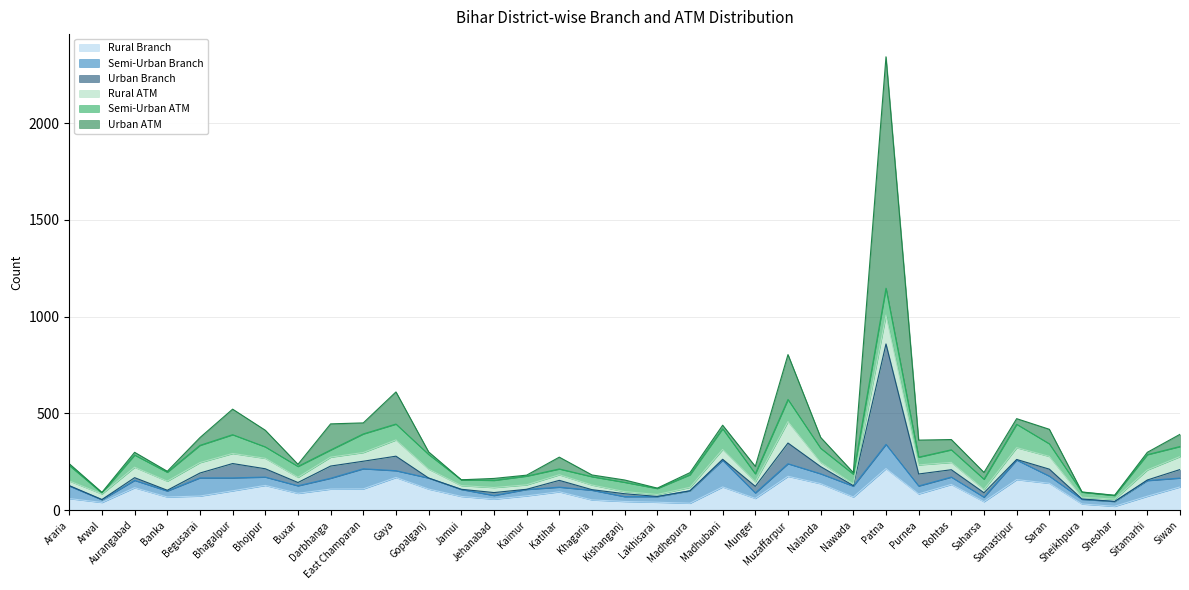

Reading left to right, extract all data points from this chart.

Rural Branch: Araria=60	Arwal=40	Aurangabad=116	Banka=68	Begusarai=73	Bhagalpur=100	Bhojpur=128	Buxar=87	Darbhanga=109	East Champaran=110	Gaya=169	Gopalganj=109	Jamui=71	Jehanabad=57	Kaimur=74	Katihar=95	Khagaria=53	Kishanganj=45	Lakhisarai=41	Madhepura=36	Madhubani=120	Munger=61	Muzaffarpur=175	Nalanda=137	Nawada=68	Patna=215	Purnea=84	Rohtas=133	Saharsa=44	Samastipur=158	Saran=139	Sheikhpura=32	Sheohar=20	Sitamarhi=72	Siwan=120
Semi-Urban Branch: Araria=65	Arwal=14	Aurangabad=38	Banka=31	Begusarai=94	Bhagalpur=67	Bhojpur=43	Buxar=39	Darbhanga=56	East Champaran=104	Gaya=35	Gopalganj=57	Jamui=36	Jehanabad=19	Kaimur=33	Katihar=24	Khagaria=50	Kishanganj=25	Lakhisarai=29	Madhepura=64	Madhubani=138	Munger=28	Muzaffarpur=65	Nalanda=51	Nawada=56	Patna=125	Purnea=41	Rohtas=38	Saharsa=23	Samastipur=101	Saran=37	Sheikhpura=24	Sheohar=25	Sitamarhi=81	Siwan=46
Urban Branch: Araria=2	Arwal=1	Aurangabad=14	Banka=4	Begusarai=25	Bhagalpur=74	Bhojpur=43	Buxar=17	Darbhanga=63	East Champaran=39	Gaya=75	Gopalganj=0	Jamui=1	Jehanabad=15	Kaimur=1	Katihar=35	Khagaria=3	Kishanganj=15	Lakhisarai=1	Madhepura=0	Madhubani=5	Munger=34	Muzaffarpur=107	Nalanda=37	Nawada=3	Patna=519	Purnea=62	Rohtas=38	Saharsa=23	Samastipur=3	Saran=36	Sheikhpura=2	Sheohar=0	Sitamarhi=3	Siwan=44
Rural ATM: Araria=24	Arwal=29	Aurangabad=54	Banka=47	Begusarai=54	Bhagalpur=52	Bhojpur=54	Buxar=27	Darbhanga=46	East Champaran=45	Gaya=84	Gopalganj=46	Jamui=19	Jehanabad=26	Kaimur=23	Katihar=29	Khagaria=24	Kishanganj=11	Lakhisarai=10	Madhepura=18	Madhubani=51	Munger=24	Muzaffarpur=111	Nalanda=22	Nawada=8	Patna=149	Purnea=47	Rohtas=38	Saharsa=17	Samastipur=61	Saran=66	Sheikhpura=9	Sheohar=12	Sitamarhi=52	Siwan=67
Semi-Urban ATM: Araria=80	Arwal=5	Aurangabad=63	Banka=46	Begusarai=89	Bhagalpur=97	Bhojpur=59	Buxar=56	Darbhanga=37	East Champaran=96	Gaya=82	Gopalganj=76	Jamui=30	Jehanabad=37	Kaimur=45	Katihar=30	Khagaria=43	Kishanganj=48	Lakhisarai=31	Madhepura=65	Madhubani=107	Munger=41	Muzaffarpur=114	Nalanda=73	Nawada=51	Patna=139	Purnea=40	Rohtas=65	Saharsa=53	Samastipur=121	Saran=65	Sheikhpura=26	Sheohar=19	Sitamarhi=79	Siwan=52
Urban ATM: Araria=9	Arwal=3	Aurangabad=14	Banka=5	Begusarai=40	Bhagalpur=132	Bhojpur=86	Buxar=11	Darbhanga=135	East Champaran=57	Gaya=166	Gopalganj=13	Jamui=0	Jehanabad=10	Kaimur=5	Katihar=61	Khagaria=9	Kishanganj=12	Lakhisarai=2	Madhepura=11	Madhubani=18	Munger=38	Muzaffarpur=232	Nalanda=56	Nawada=8	Patna=1196	Purnea=88	Rohtas=53	Saharsa=35	Samastipur=29	Saran=75	Sheikhpura=1	Sheohar=1	Sitamarhi=12	Siwan=63